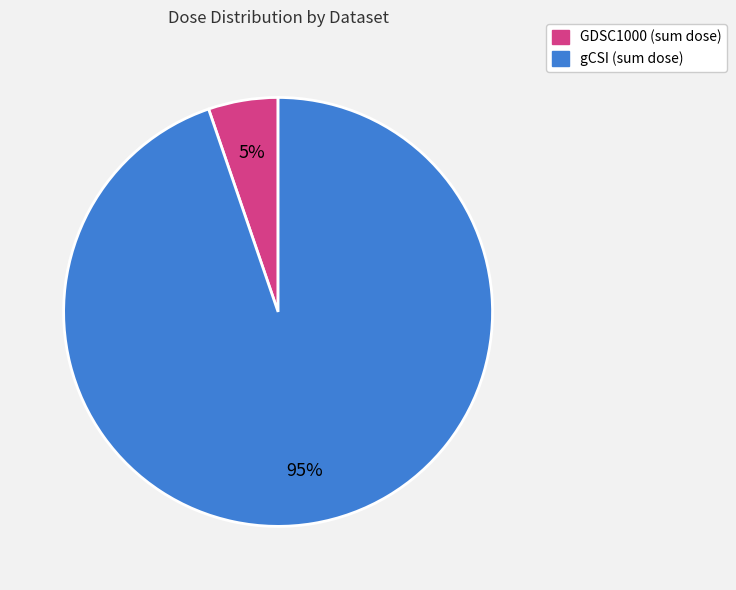

Does GDSC1000 (sum dose) account for over 50% of the chart?

No